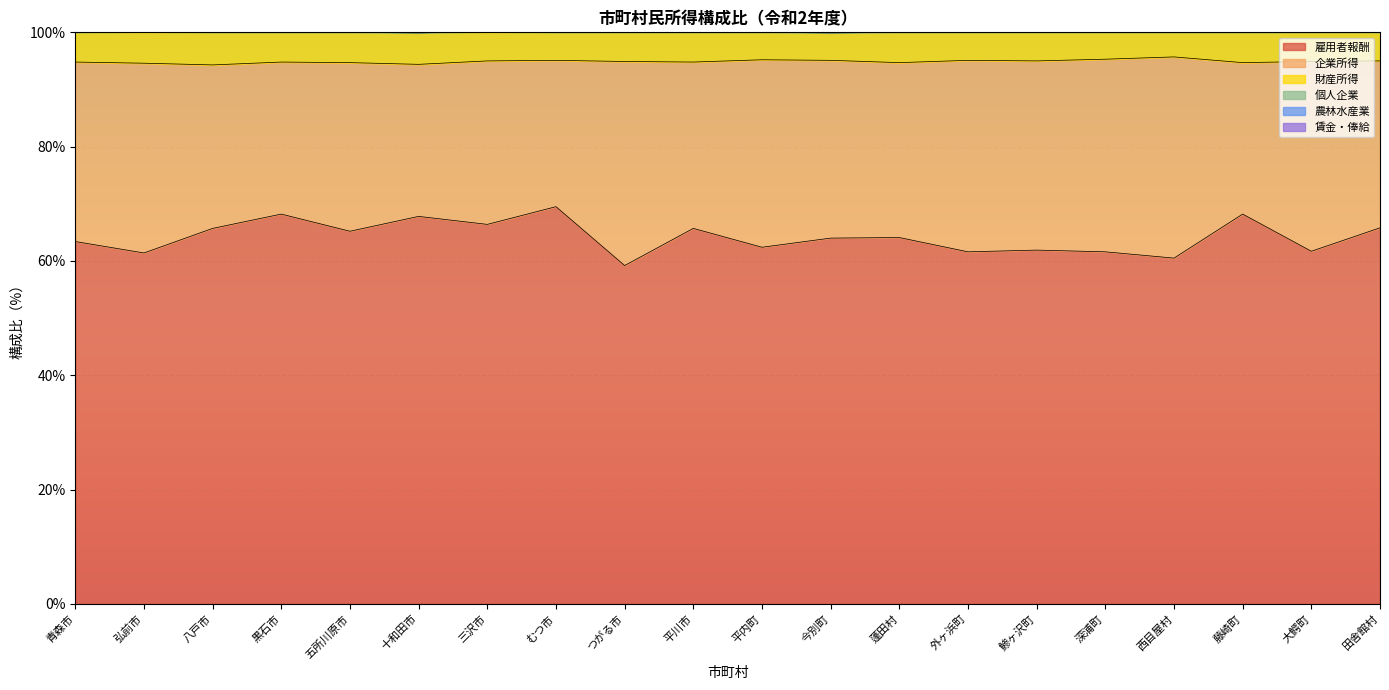

What is the spread (max minus min) of values at 弘前市?

56.4